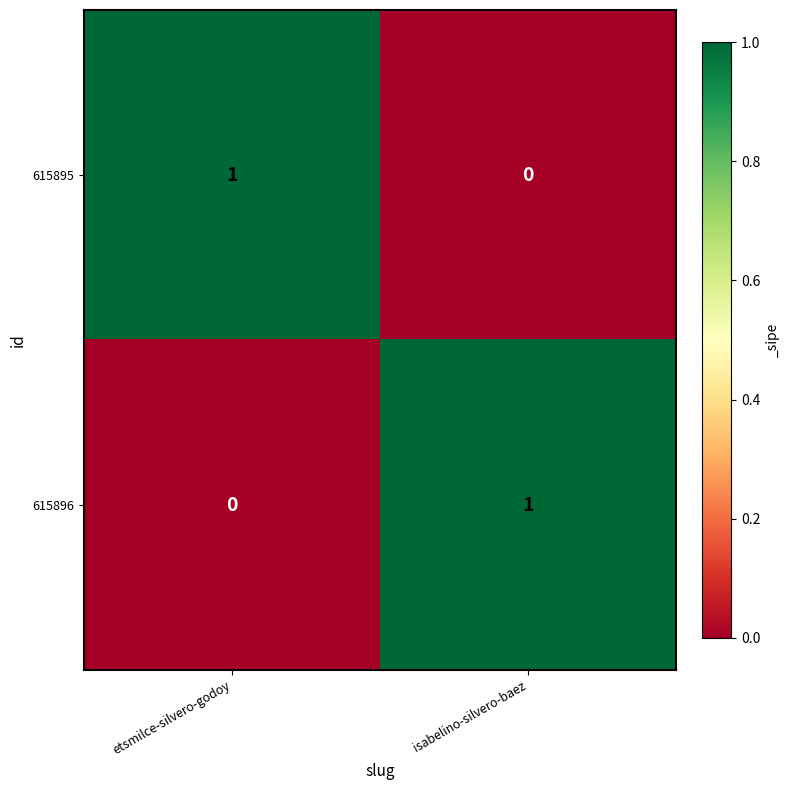

True or false: 615895 has a value of 1 at isabelino-silvero-baez.

False